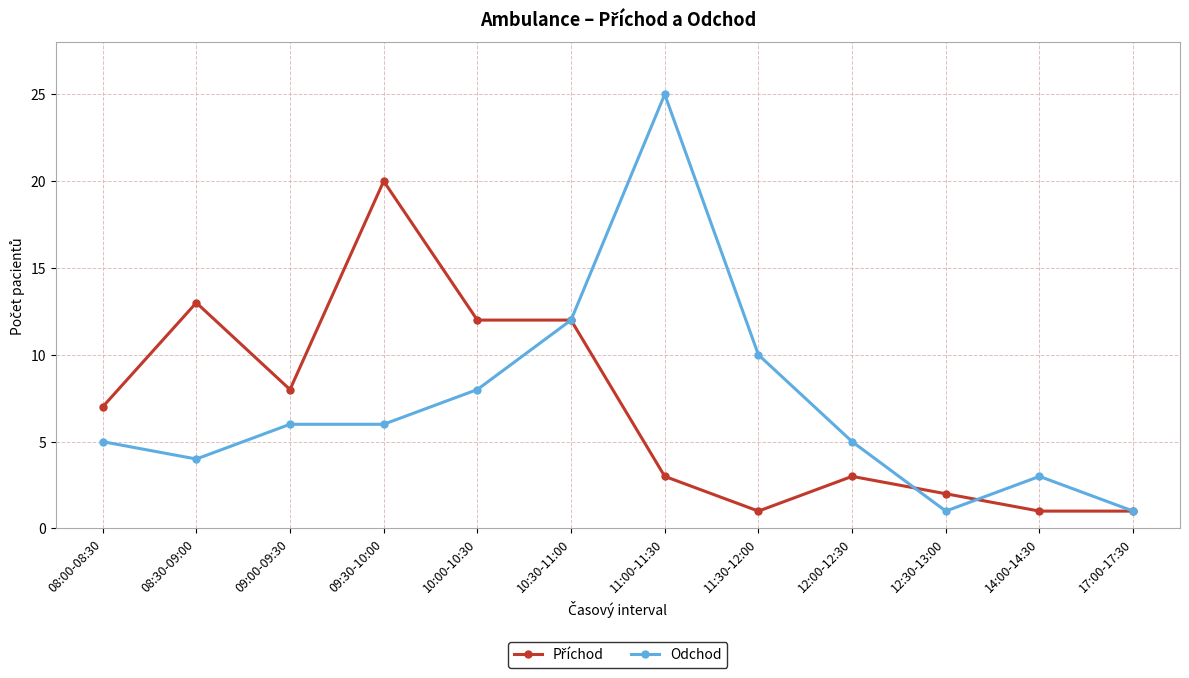

At which category is the sum across all series the highest?

11:00-11:30